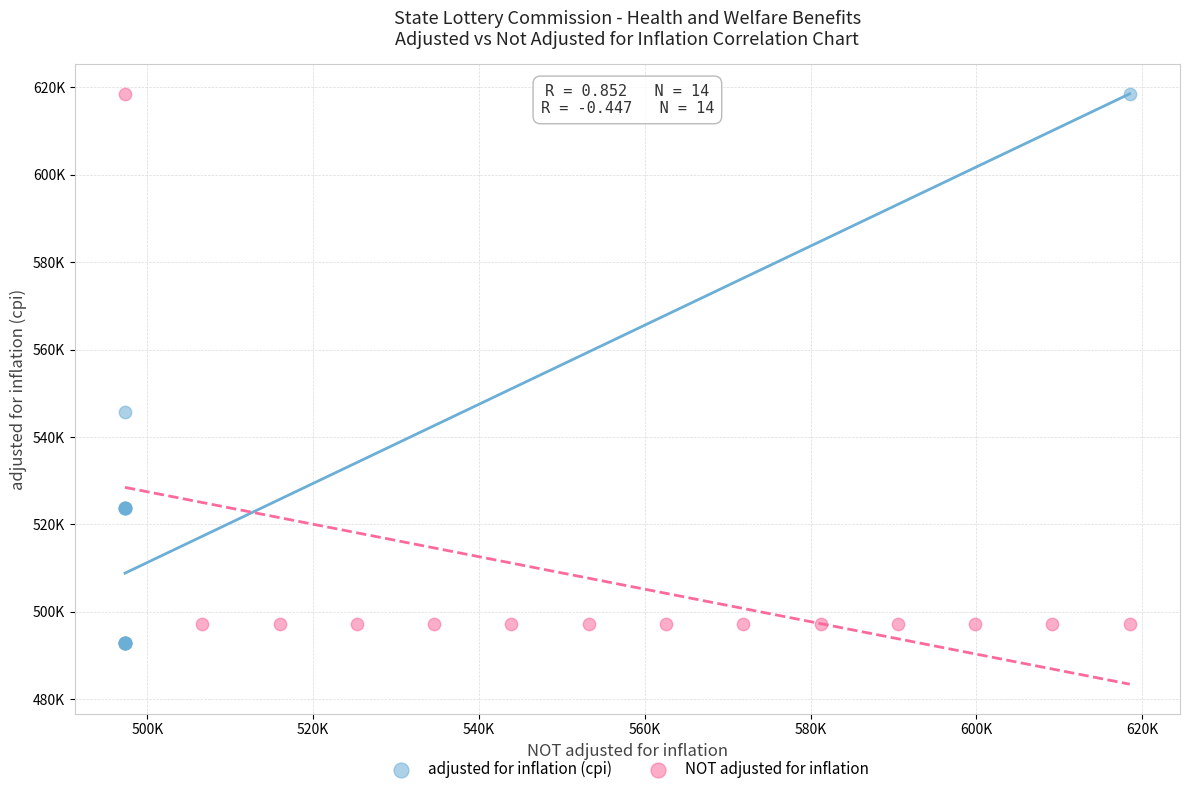

What are all the series names shown in the legend?

adjusted for inflation (cpi), NOT adjusted for inflation